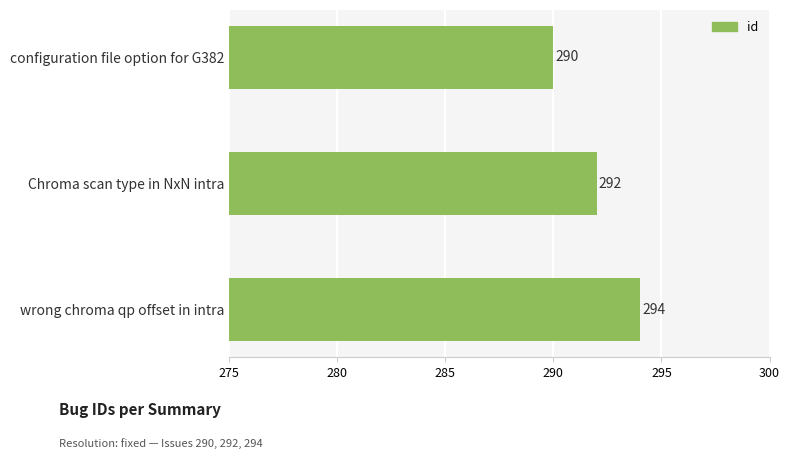

Does the chart contain any negative values?

No